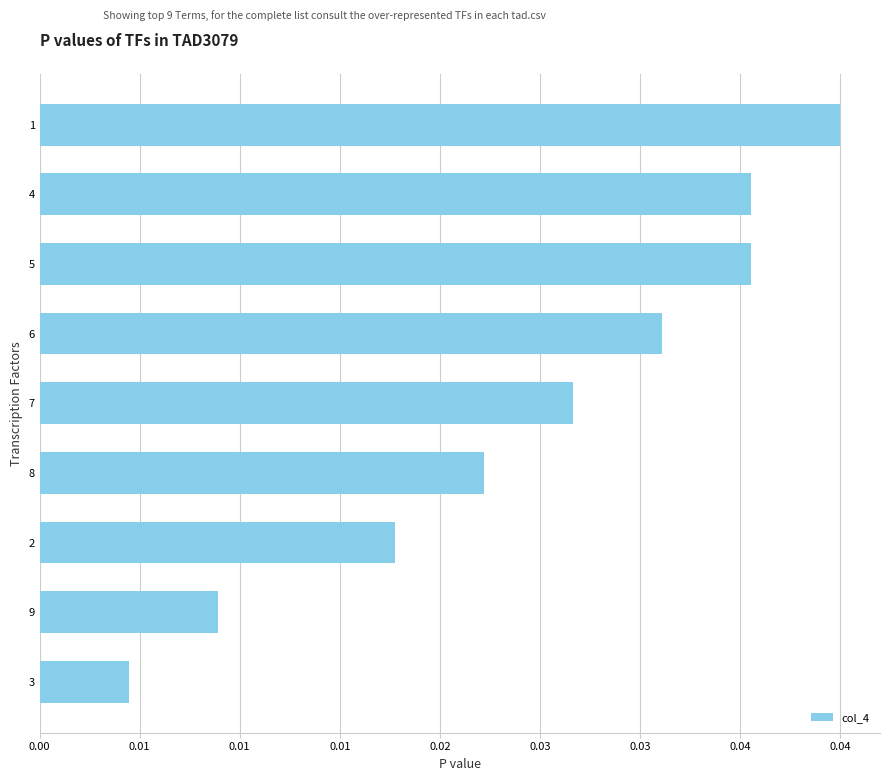

Does the chart contain any negative values?

No